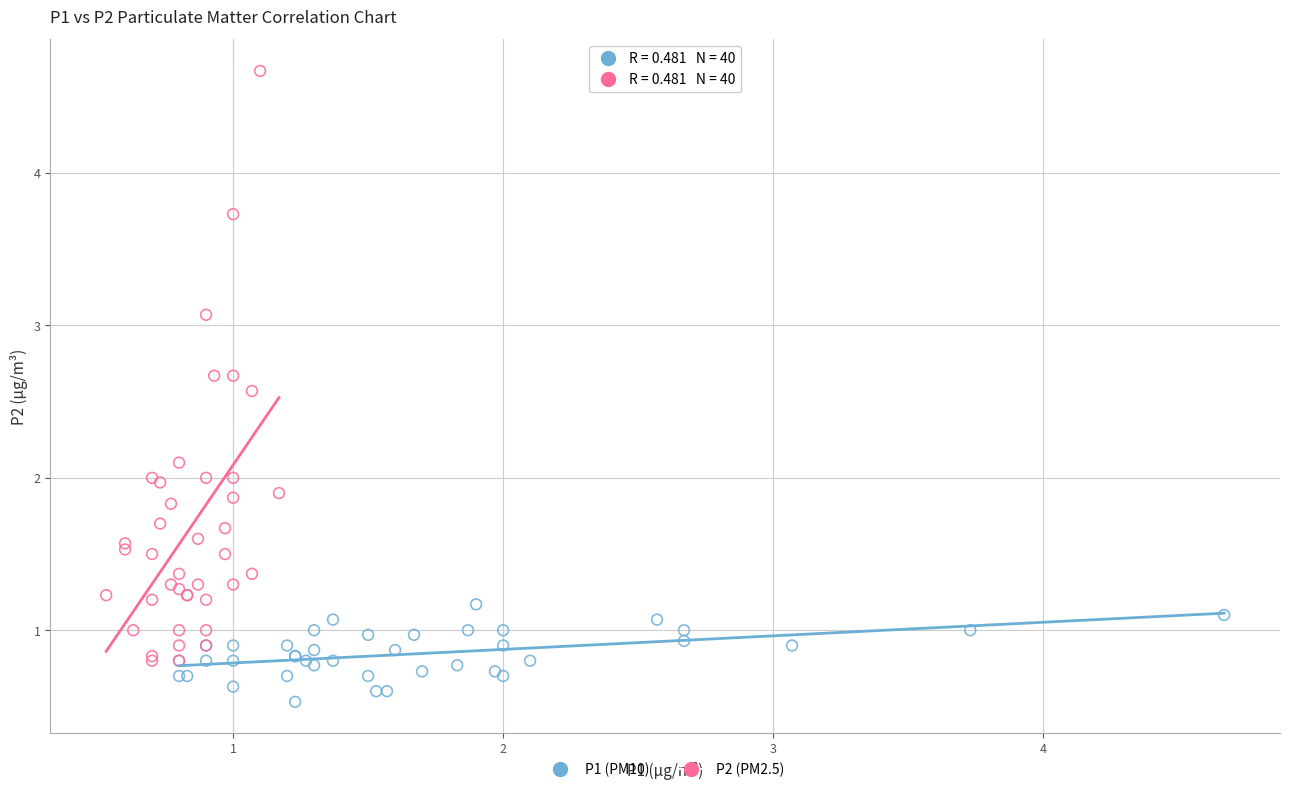

Which series has the widest spread of Y values?

P2 (PM2.5)